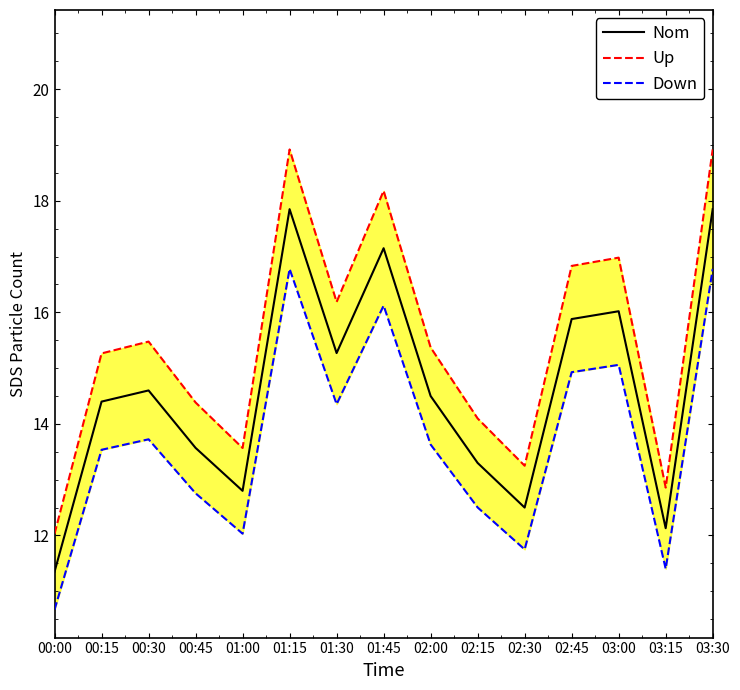

At which label does Nom first exceed 14?

00:15